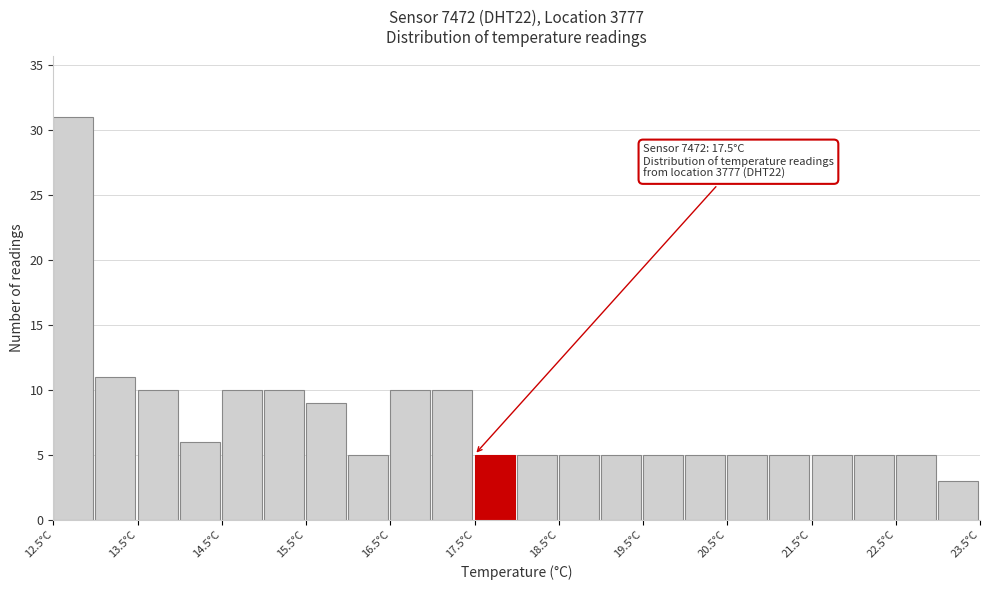

Over which range of the x-axis is the bar tallest?

12.5 to 13.0